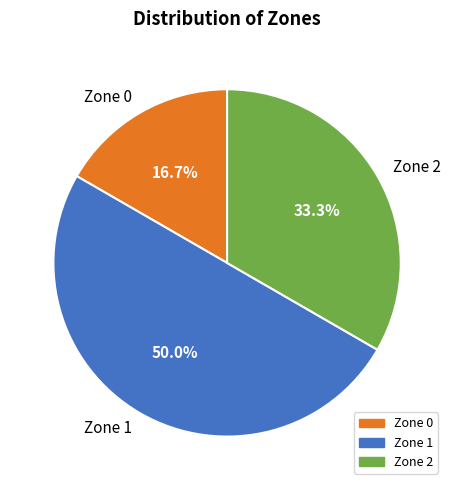

To the nearest percent, what portion does Zone 2 represent?

33%